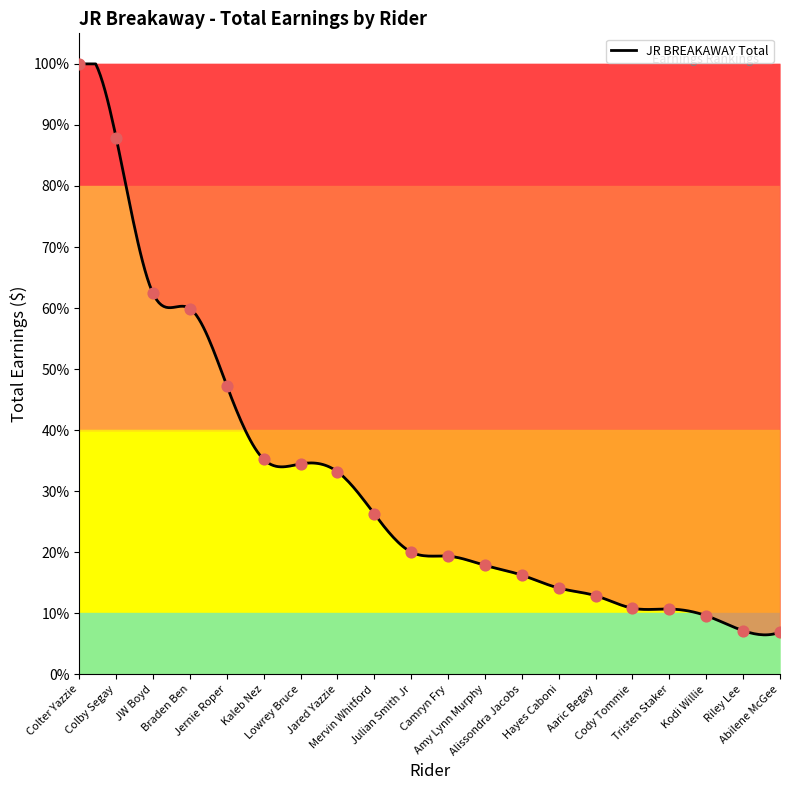

Which has a higher value, Hayes Caboni or Jared Yazzie?

Jared Yazzie